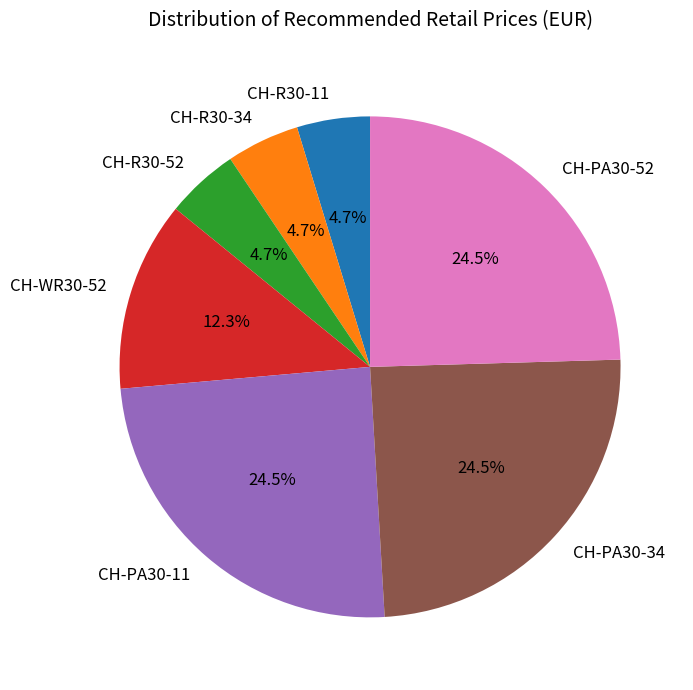

What percentage do CH-R30-11 and CH-R30-52 together represent?

9.4%